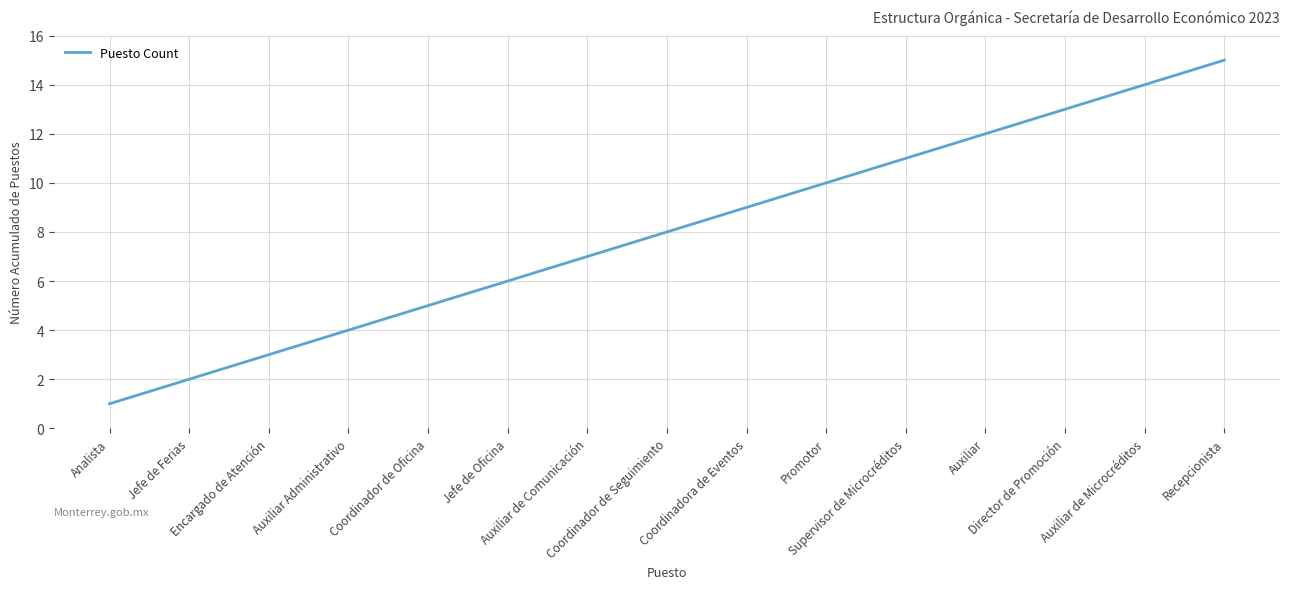

What is the difference between the maximum and minimum values?

14